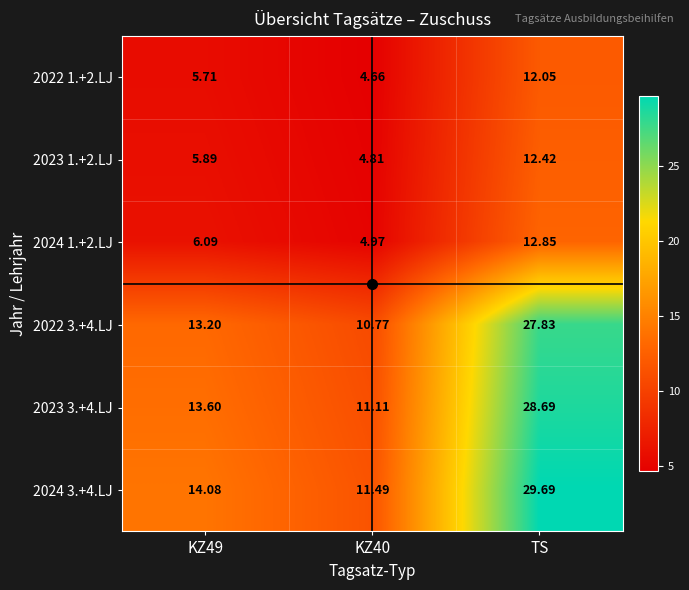

How many data points does each series have?

3